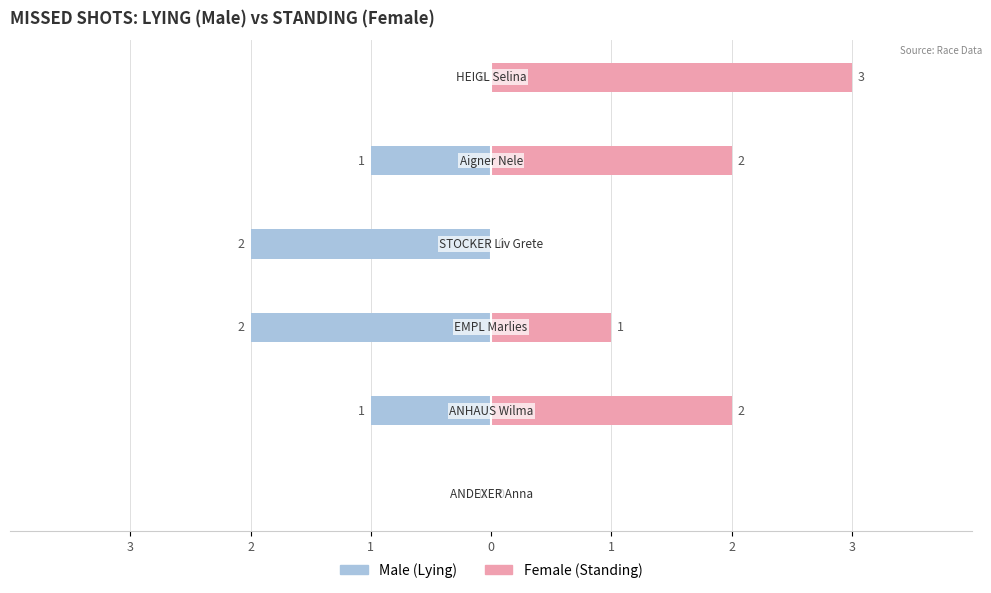

What is the difference between the maximum and minimum values in the Male series?

2